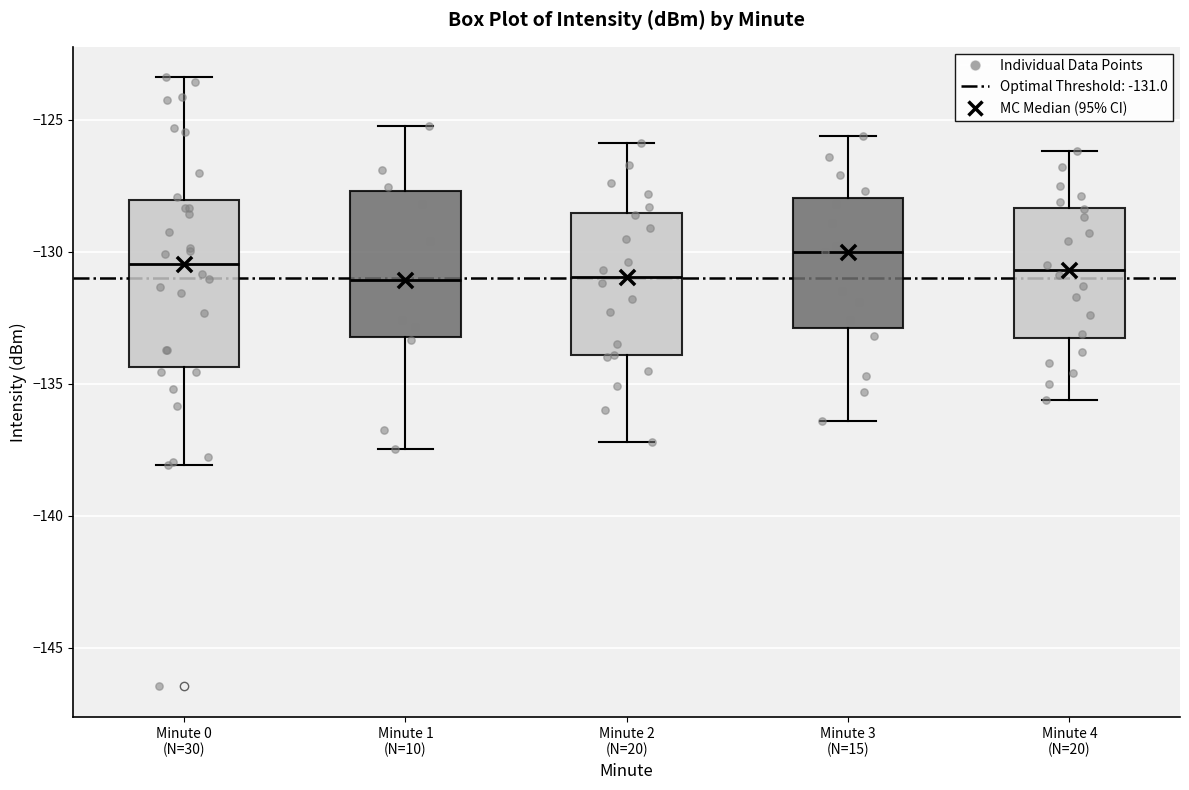

Reading left to right, read every box against the y-axis: the position of its median line, the range the box covers, and the ends of its whiskers. The values are not printed on the chart, so give them approximately, as read against the axis.

Minute 0 (N=30): median -130.5, box -134.5 to -128.0, whiskers -138.0 to -123.5
Minute 1 (N=10): median -131.0, box -133.0 to -127.5, whiskers -137.5 to -125.5
Minute 2 (N=20): median -131.0, box -134.0 to -128.5, whiskers -137.0 to -126.0
Minute 3 (N=15): median -130.0, box -133.0 to -128.0, whiskers -136.5 to -125.5
Minute 4 (N=20): median -130.5, box -133.5 to -128.5, whiskers -135.5 to -126.0